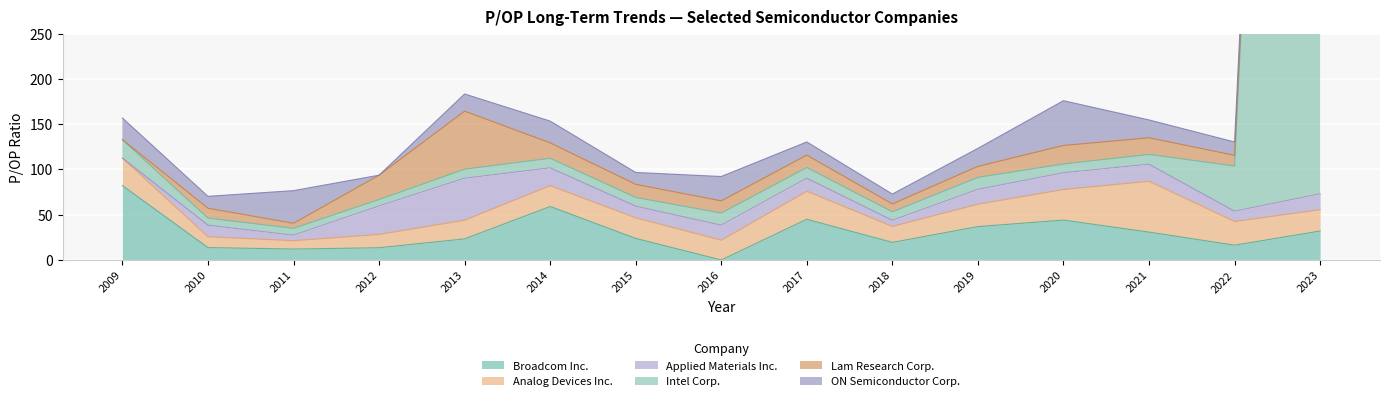

Reading left to right, transcribe all the data shown in this chart.

Broadcom Inc.: 82.1	13.7	12.1	13.5	23.3	59.0	23.8	0.0	44.9	19.4	36.9	44.0	30.8	16.3	32.0
Analog Devices Inc.: 30.5	11.9	9.3	14.7	20.6	23.0	22.7	21.9	31.0	17.6	24.7	33.8	56.1	26.2	23.5
Applied Materials Inc.: 0.0	12.8	6.0	31.5	46.3	19.7	12.9	16.5	14.3	6.7	16.4	18.5	18.9	11.3	17.6
Intel Corp.: 20.2	7.8	7.6	7.1	10.0	10.6	9.7	13.4	11.9	9.4	13.3	9.7	10.8	49.9	1984.4
Lam Research Corp.: 0.0	10.9	5.5	26.8	64.1	17.0	14.4	13.5	13.7	8.7	12.1	20.4	18.3	11.8	16.8
ON Semiconductor Corp.: 24.0	13.1	36.0	0.0	18.9	24.0	13.1	26.9	14.5	10.9	19.9	49.4	19.7	14.7	13.1